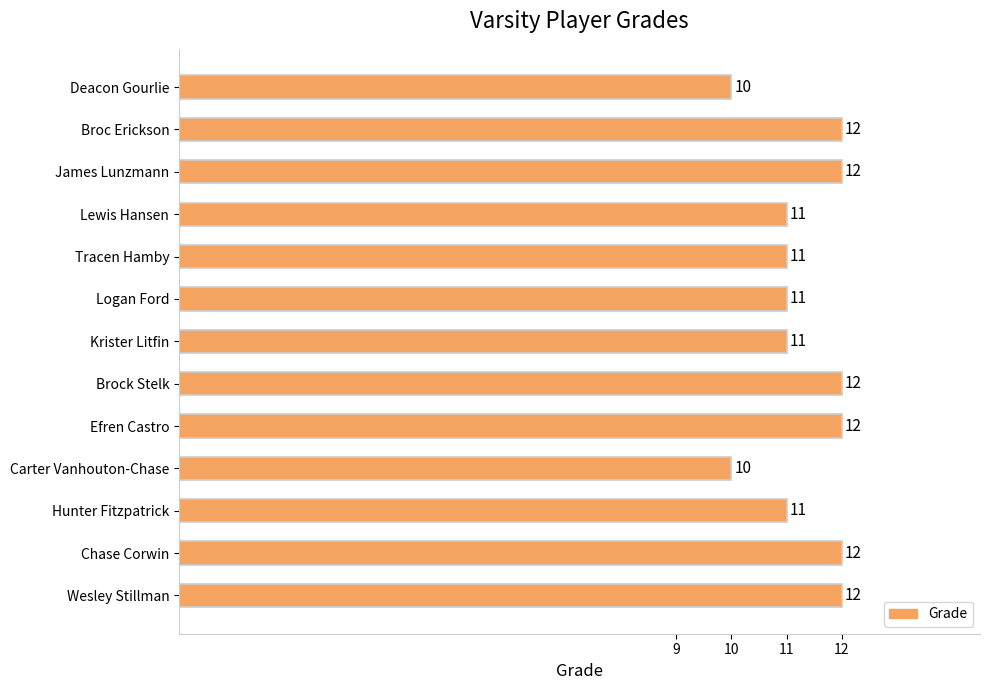

What is the sum of all values?

147